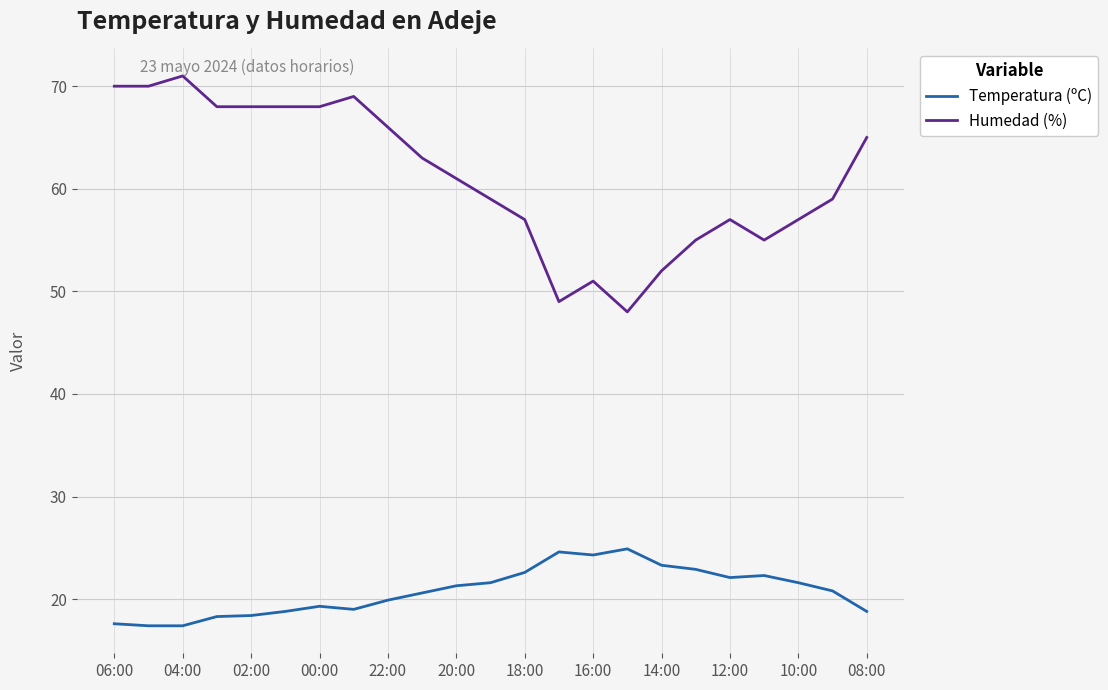

Rank the series by their maximum value, from lowest to highest.

Temperatura (ºC), Humedad (%)